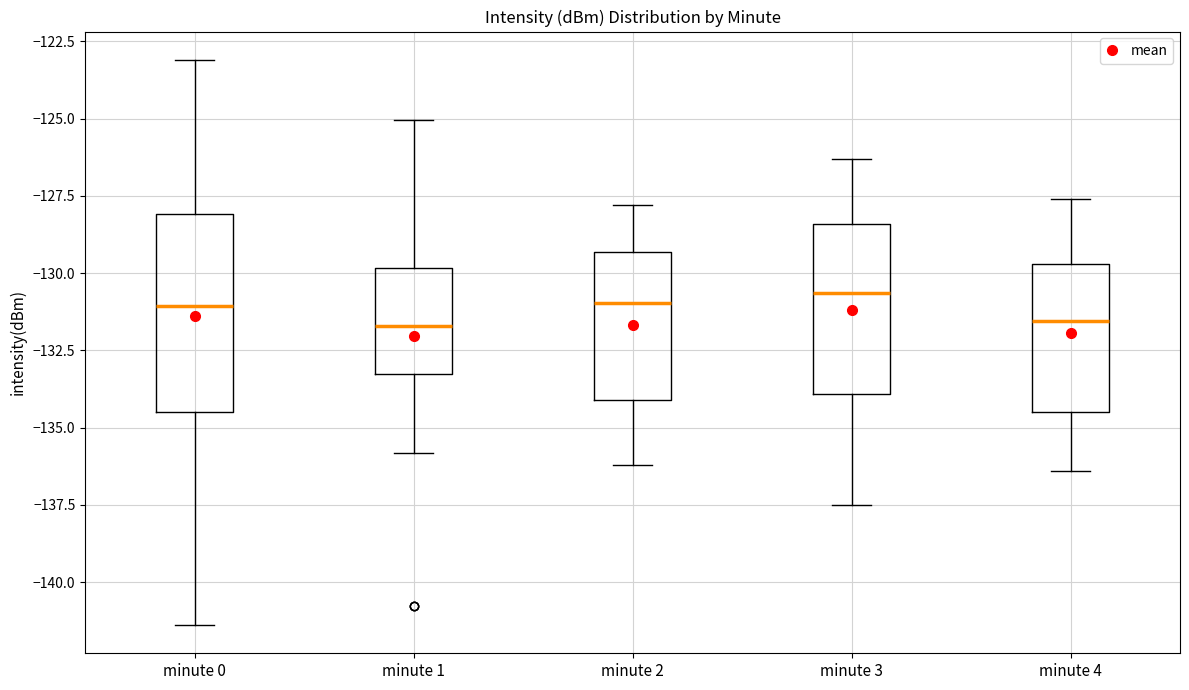

Where is the lower edge of the box for minute 2 on the y-axis? The values are not printed on the chart, so give them approximately, as read against the axis.

-134.0